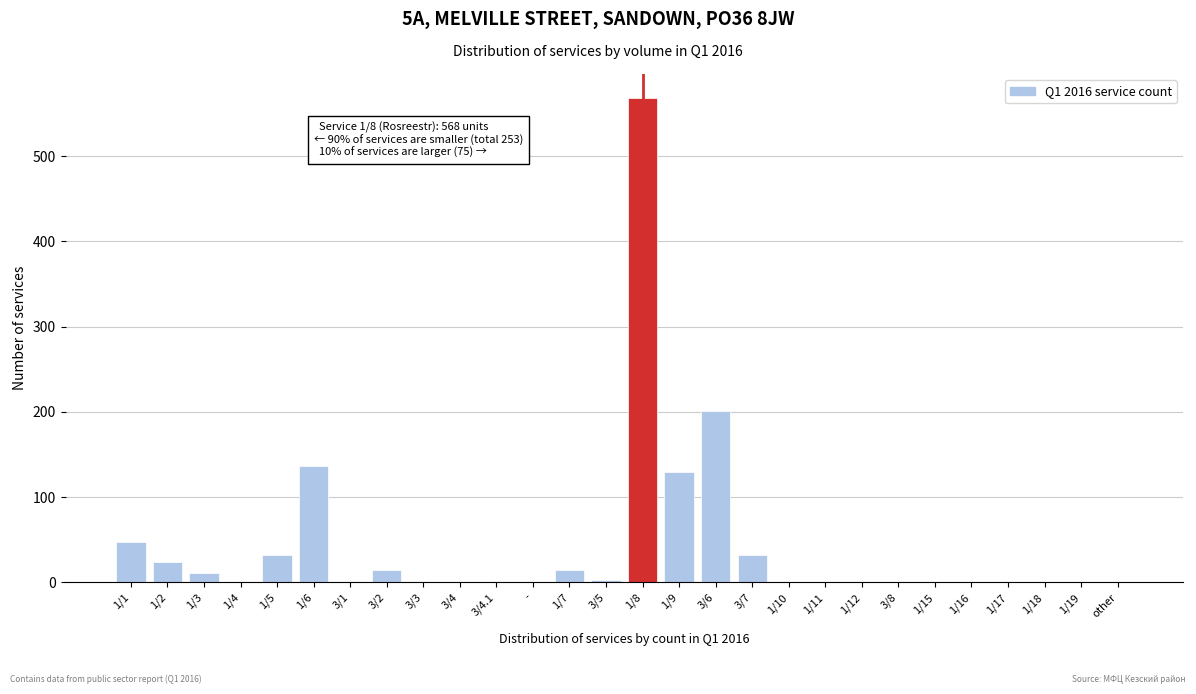

Reading left to right, transcribe all the data shown in this chart.

1/1=47	1/2=24	1/3=11	1/4=0	1/5=32	1/6=136	3/1=0	3/2=15	3/3=0	3/4=0	3/4.1=0	-=0	1/7=15	3/5=3	1/8=568	1/9=129	3/6=201	3/7=32	1/10=0	1/11=0	1/12=0	3/8=0	1/15=0	1/16=0	1/17=0	1/18=0	1/19=0	other=0